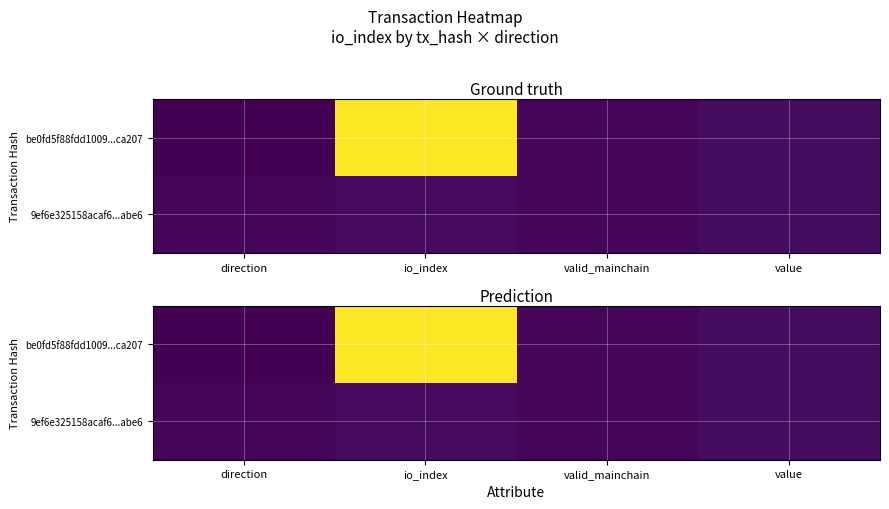

Between valid_mainchain and value, which series saw the biggest shift?

be0fd5f88fdd1009...ca207